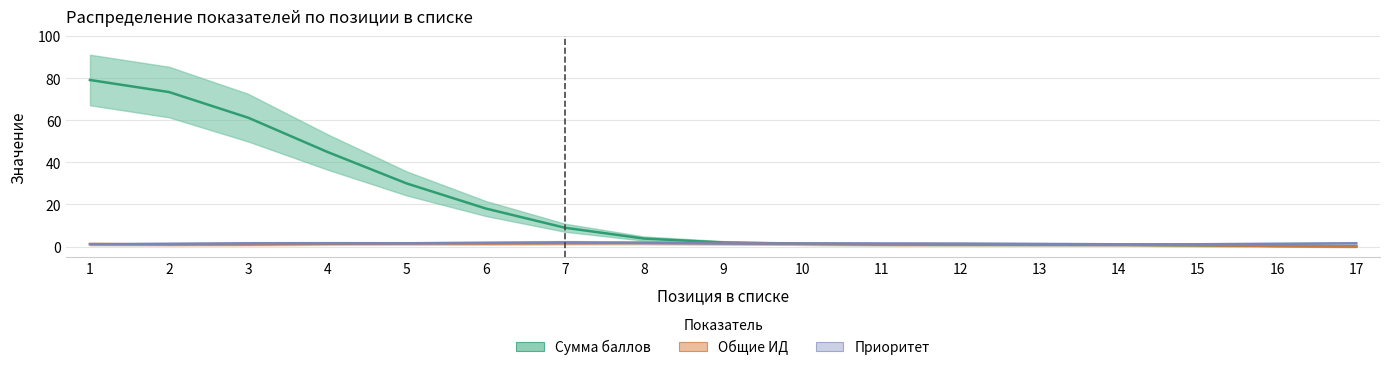

How many values in the Сумма баллов series are below 2?

8